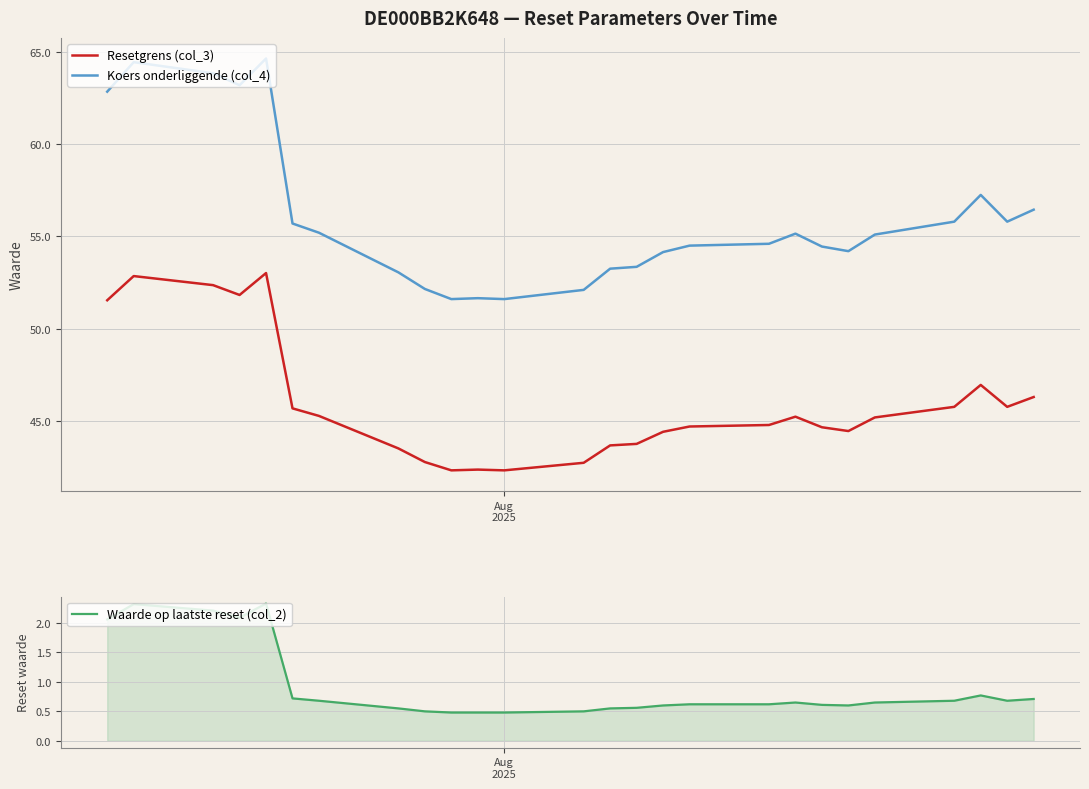

How many lines are shown in the chart?

3